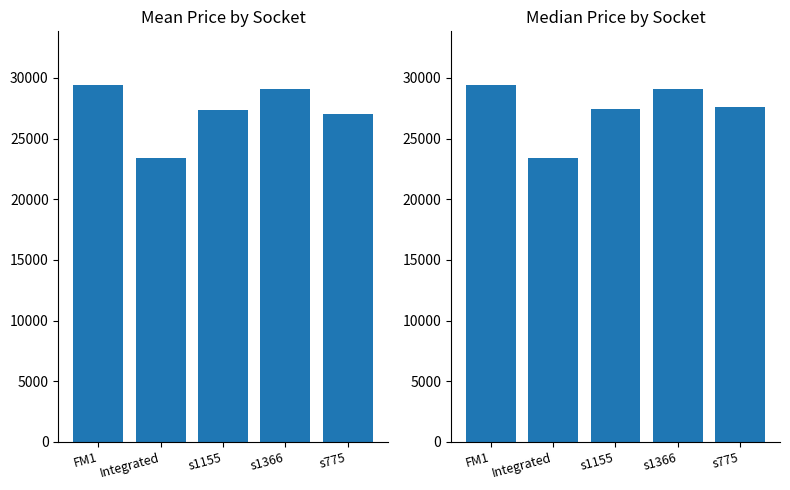

What is the greatest value displayed?

29429.0